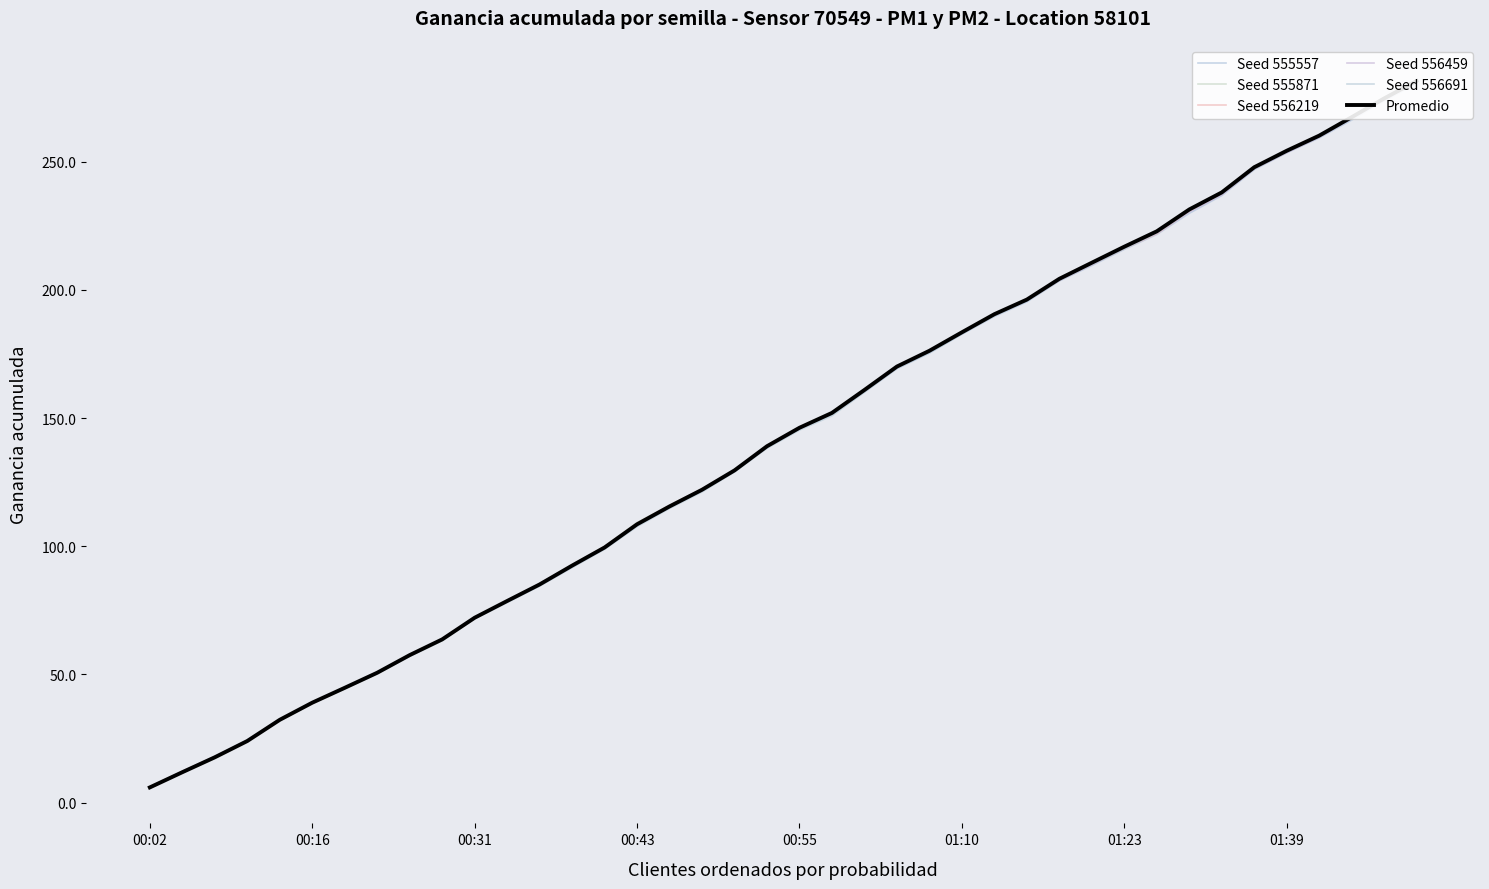

True or false: Seed 555871 and Seed 556691 intersect in this chart.

True